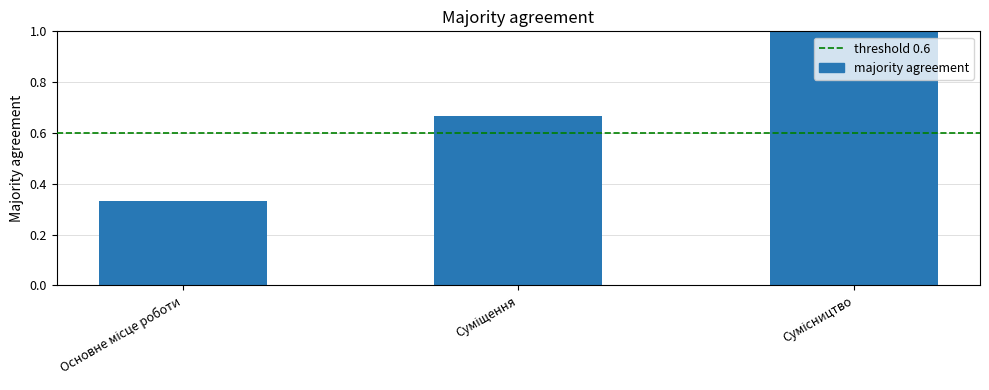

What is the sum of all values?

2.0